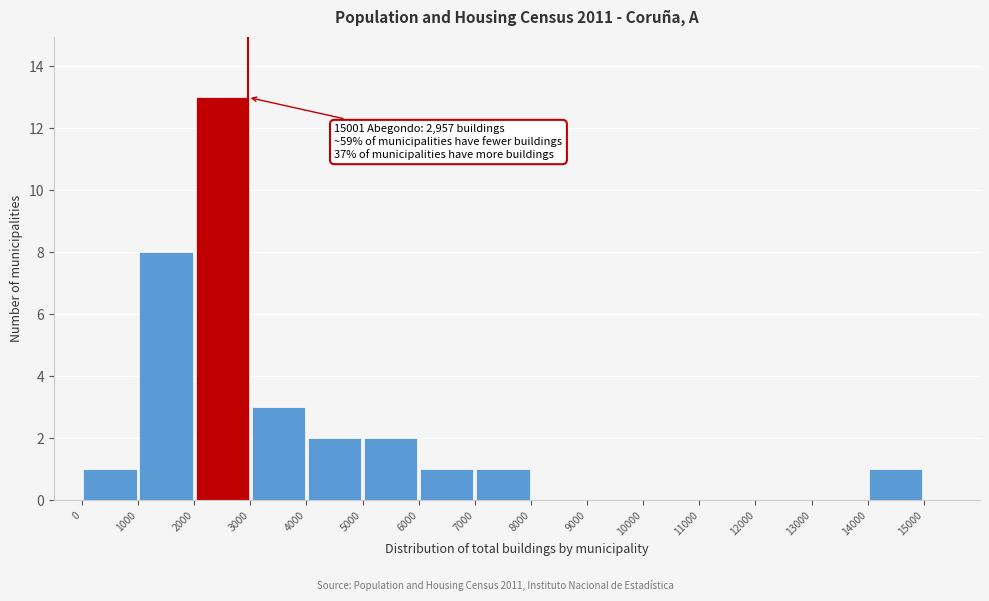

Which range on the x-axis has the tallest bar?

2000 to 3000